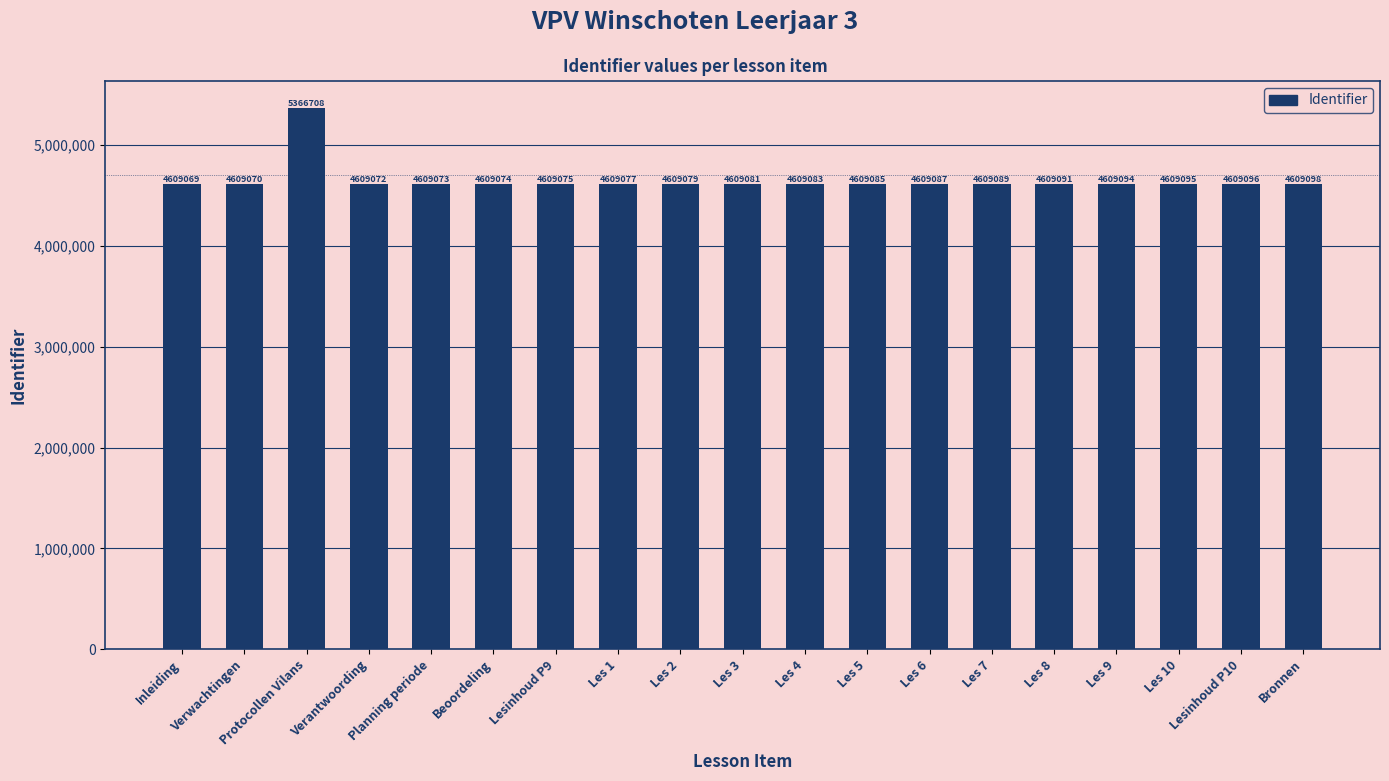

What is the greatest value displayed?

5366708